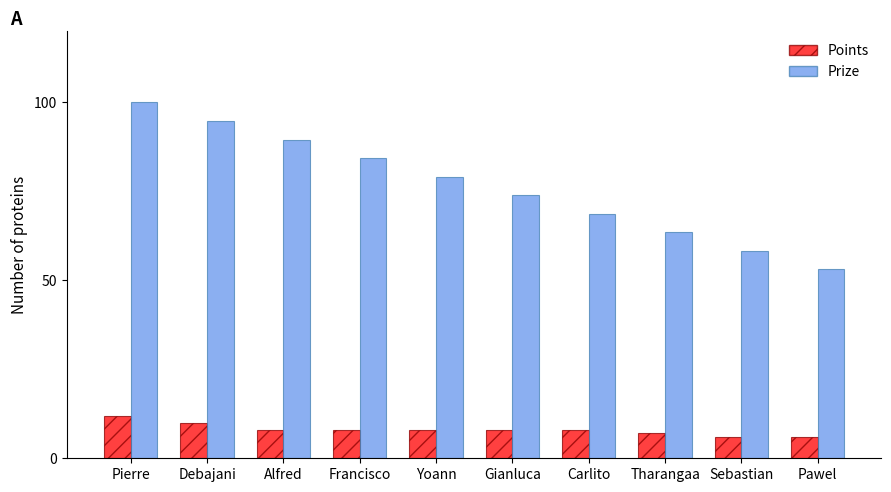

True or false: Points has a value of 8.0 at Francisco.

True